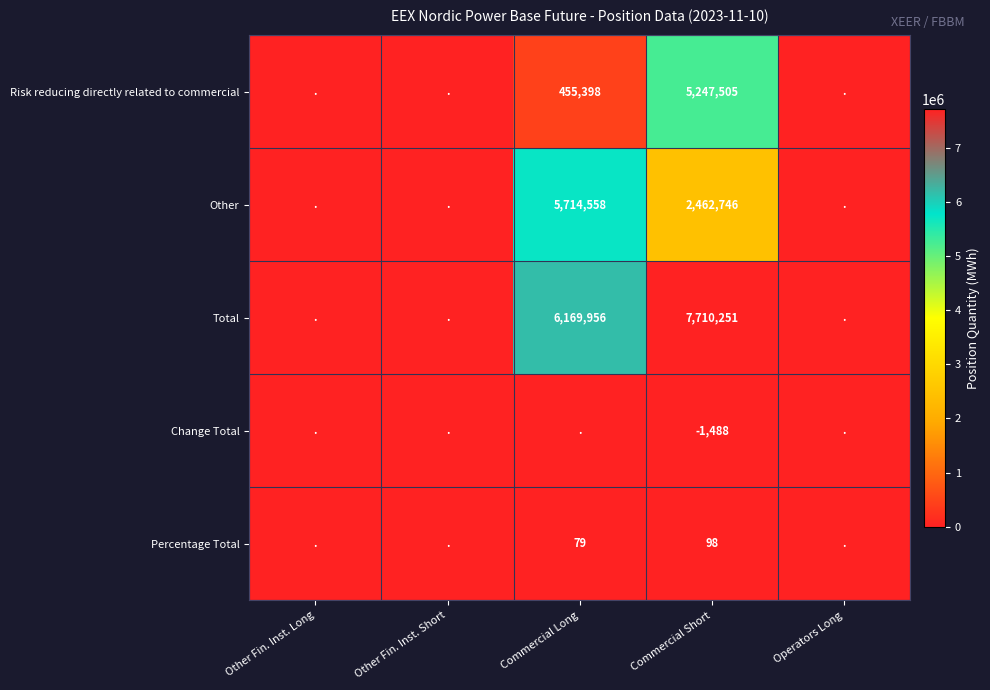

The Percentage Total series shows 131 at Commercial Short. True or false?

False